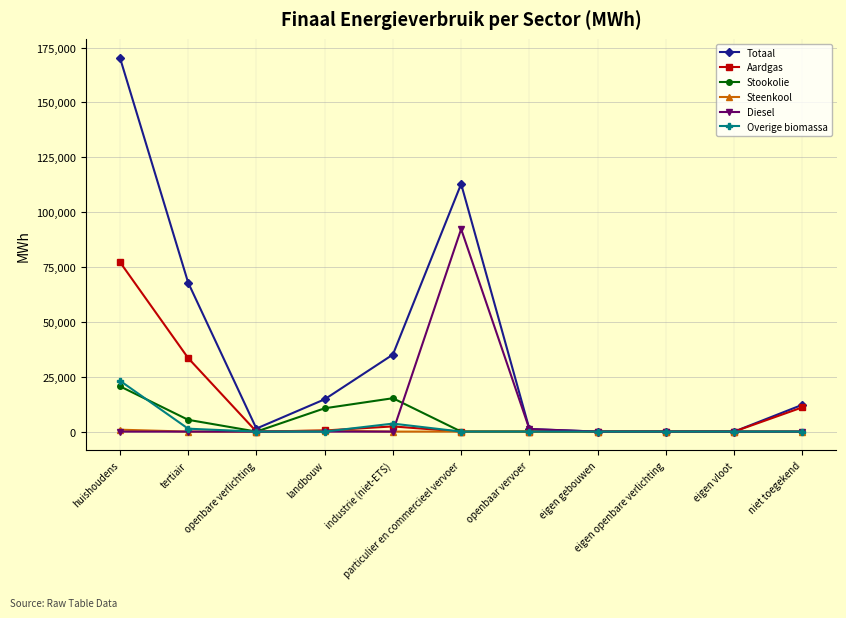

At which label is Aardgas closest to 38634?

tertiair